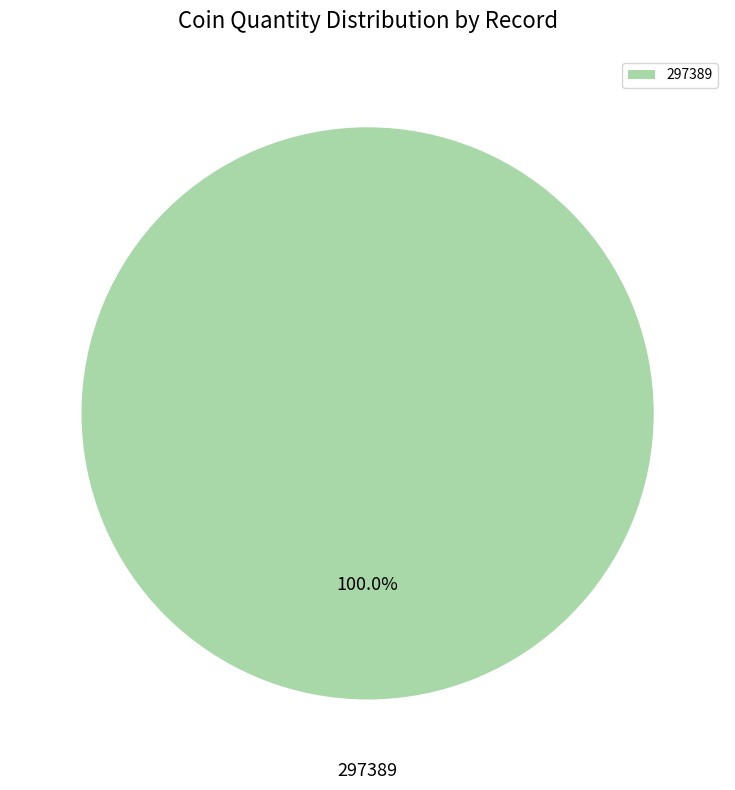

To the nearest percent, what portion does 297389 represent?

100%